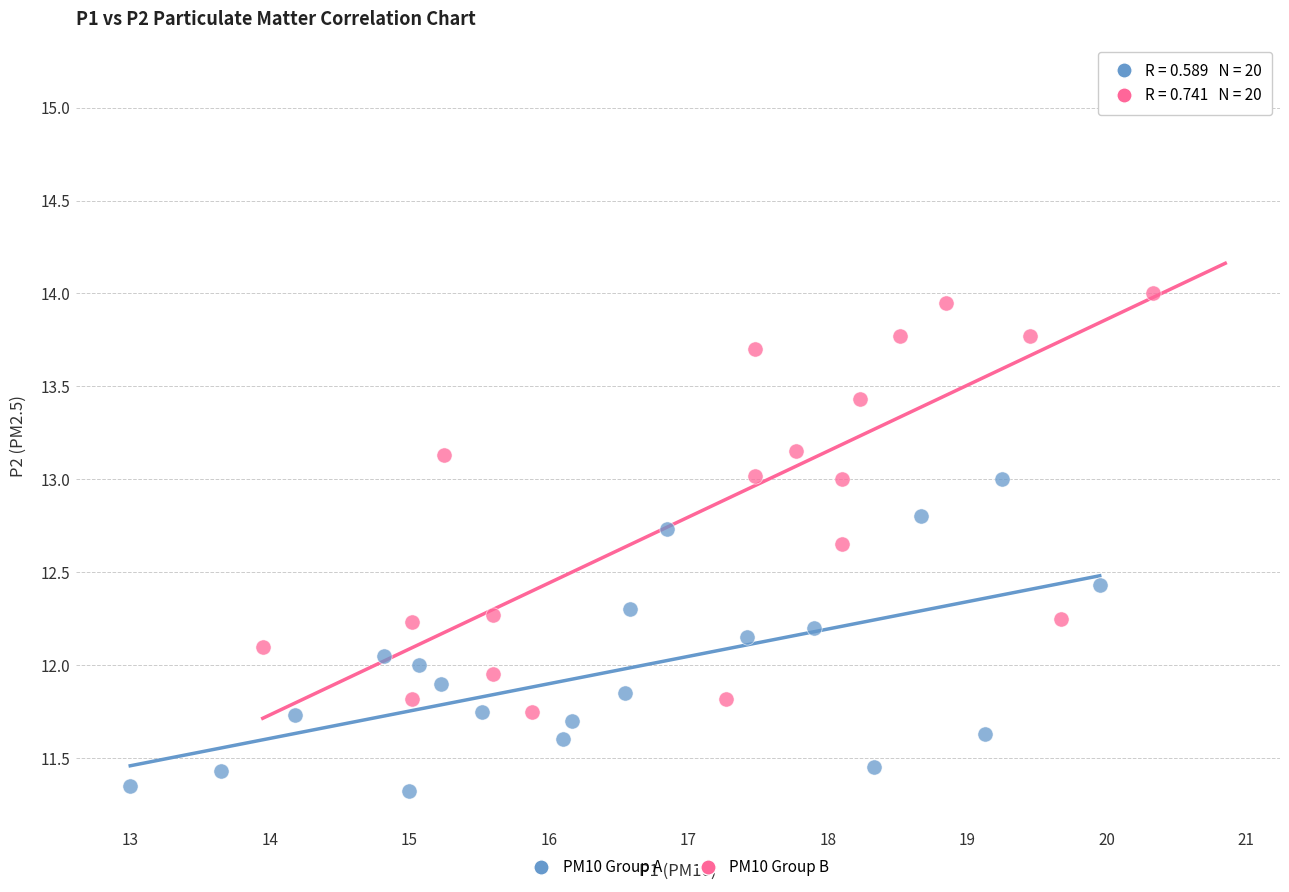

Which series contains the highest Y value?

PM10 Group B